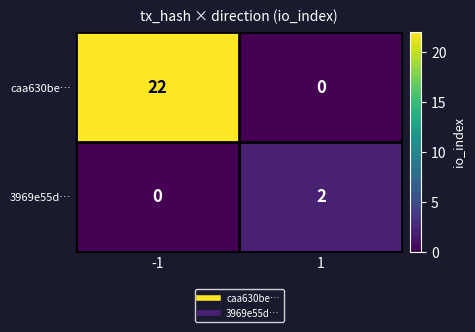

How many distinct data groups are displayed?

2